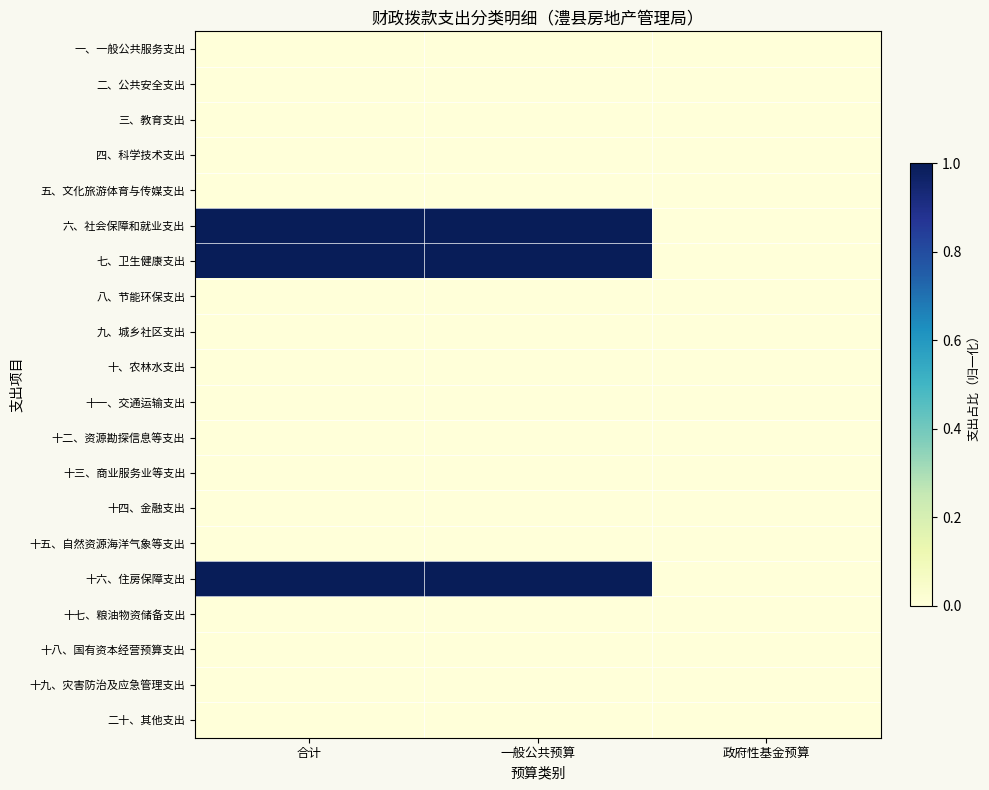

Reading left to right, what are all the values shown in this chart?

一、一般公共服务支出: 合计=0	一般公共预算=0	政府性基金预算=0
二、公共安全支出: 合计=0	一般公共预算=0	政府性基金预算=0
三、教育支出: 合计=0	一般公共预算=0	政府性基金预算=0
四、科学技术支出: 合计=0	一般公共预算=0	政府性基金预算=0
五、文化旅游体育与传媒支出: 合计=0	一般公共预算=0	政府性基金预算=0
六、社会保障和就业支出: 合计=1	一般公共预算=1	政府性基金预算=0
七、卫生健康支出: 合计=1	一般公共预算=1	政府性基金预算=0
八、节能环保支出: 合计=0	一般公共预算=0	政府性基金预算=0
九、城乡社区支出: 合计=0	一般公共预算=0	政府性基金预算=0
十、农林水支出: 合计=0	一般公共预算=0	政府性基金预算=0
十一、交通运输支出: 合计=0	一般公共预算=0	政府性基金预算=0
十二、资源勘探信息等支出: 合计=0	一般公共预算=0	政府性基金预算=0
十三、商业服务业等支出: 合计=0	一般公共预算=0	政府性基金预算=0
十四、金融支出: 合计=0	一般公共预算=0	政府性基金预算=0
十五、自然资源海洋气象等支出: 合计=0	一般公共预算=0	政府性基金预算=0
十六、住房保障支出: 合计=1	一般公共预算=1	政府性基金预算=0
十七、粮油物资储备支出: 合计=0	一般公共预算=0	政府性基金预算=0
十八、国有资本经营预算支出: 合计=0	一般公共预算=0	政府性基金预算=0
十九、灾害防治及应急管理支出: 合计=0	一般公共预算=0	政府性基金预算=0
二十、其他支出: 合计=0	一般公共预算=0	政府性基金预算=0